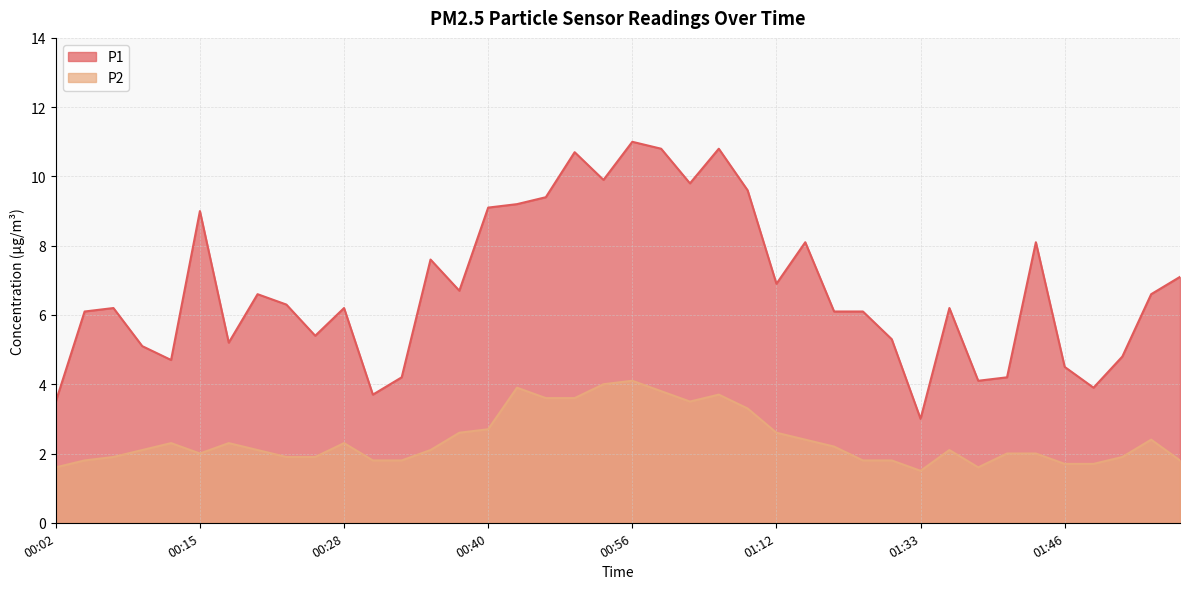

At which category is the sum across all series the highest?

00:56